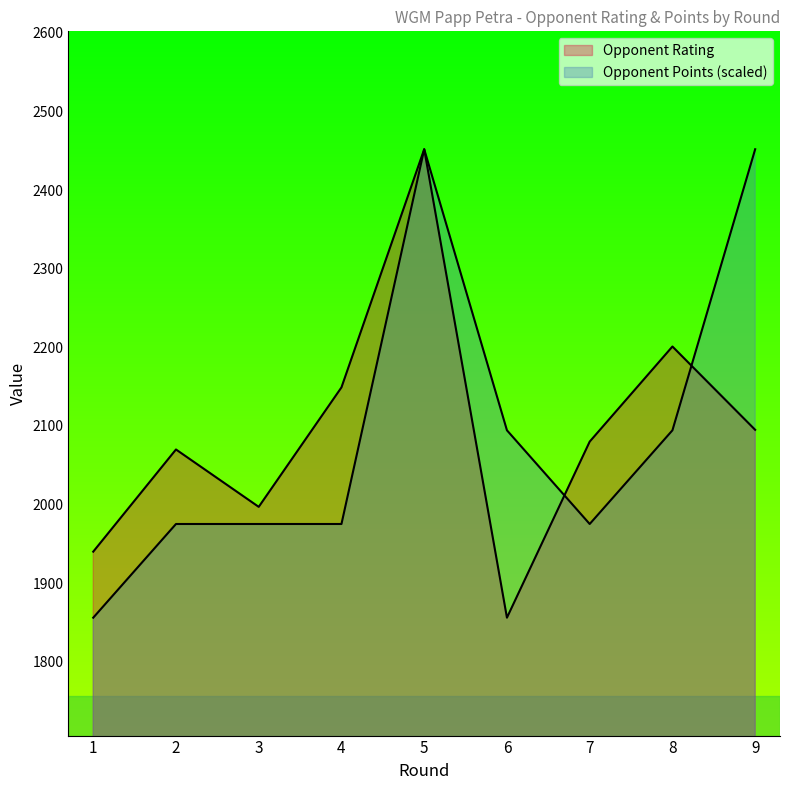

How many distinct data groups are displayed?

2